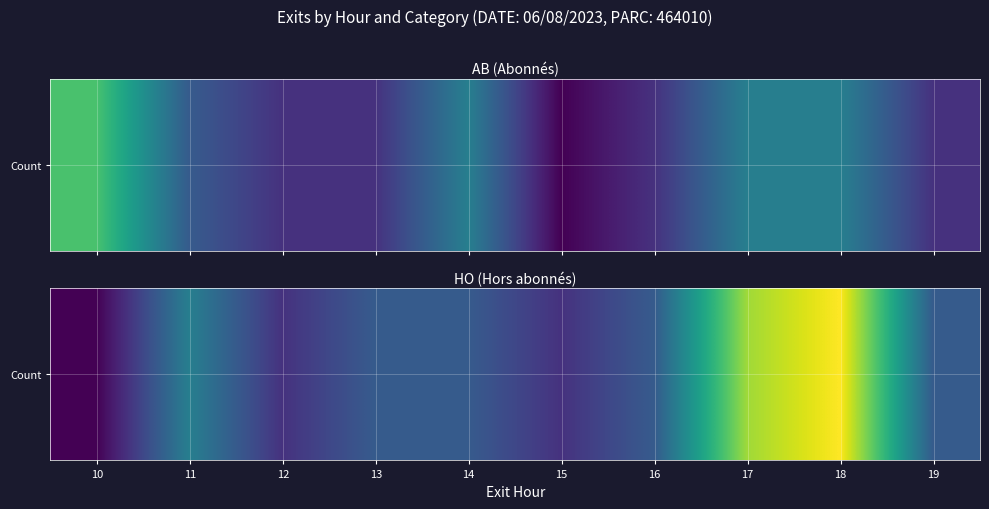

Reading right to left, what are all the values shown in this chart?

19=2	18=7	17=6	16=2	15=1	14=2	13=2	12=1	11=3	10=0